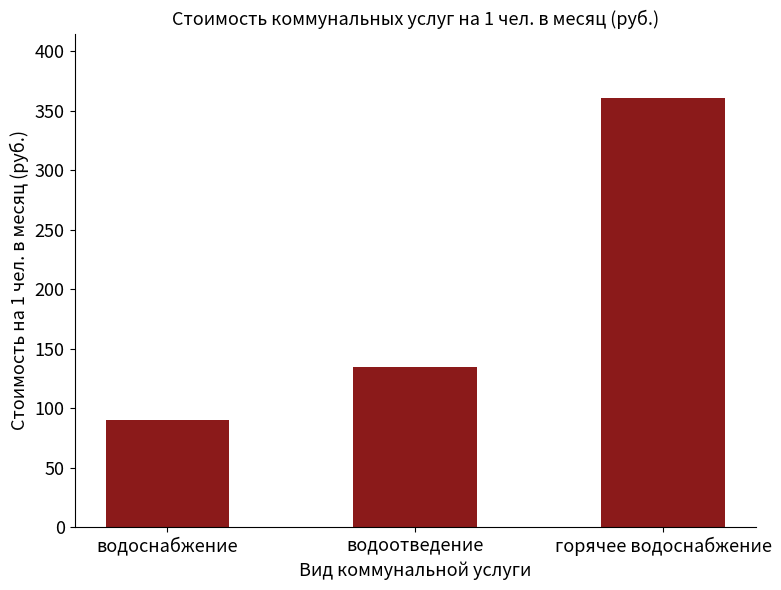

At which category does the chart reach its peak across all series?

горячее водоснабжение